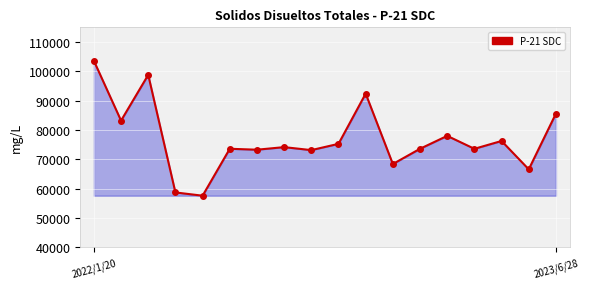

Does the chart display data point markers on the line(s)?

Yes